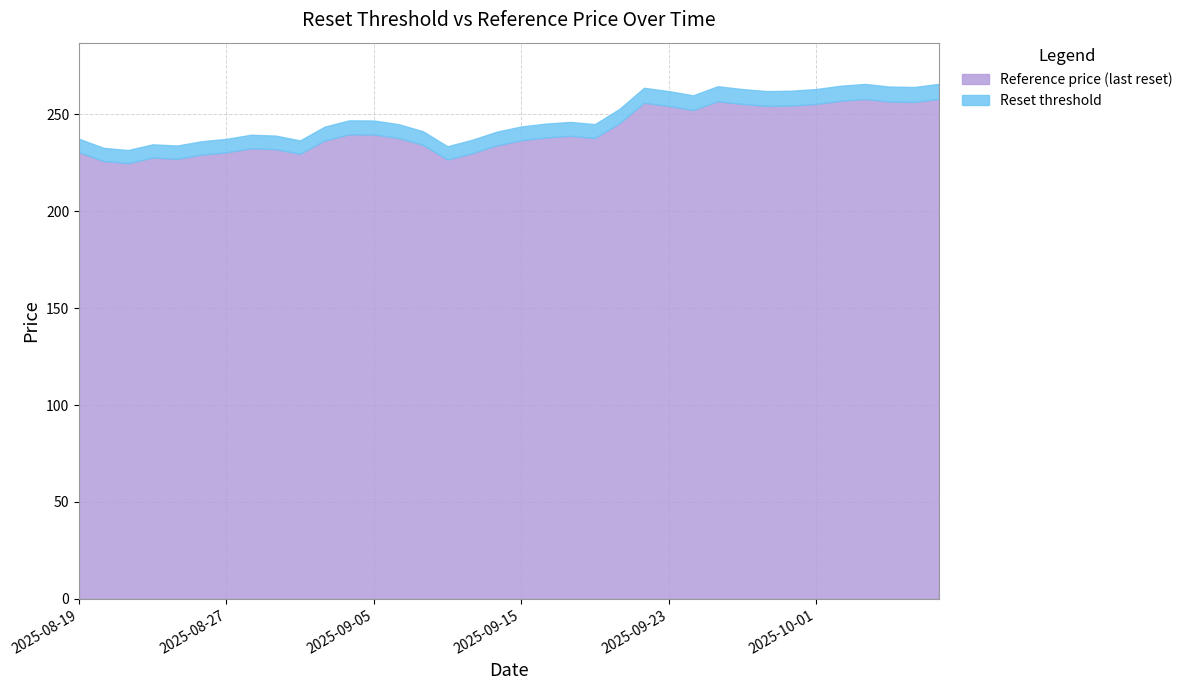

The Reference price (last reset) series shows 237.9 at 2025-09-08. True or false?

True